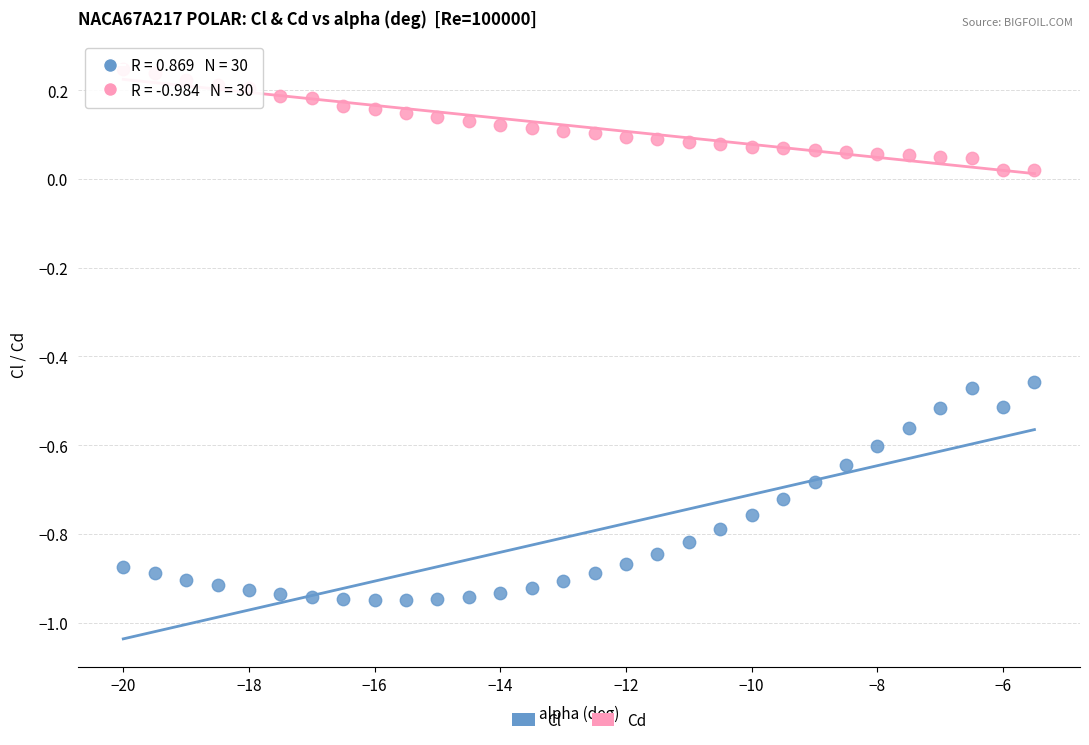

Which series contains the lowest Y value?

Cl